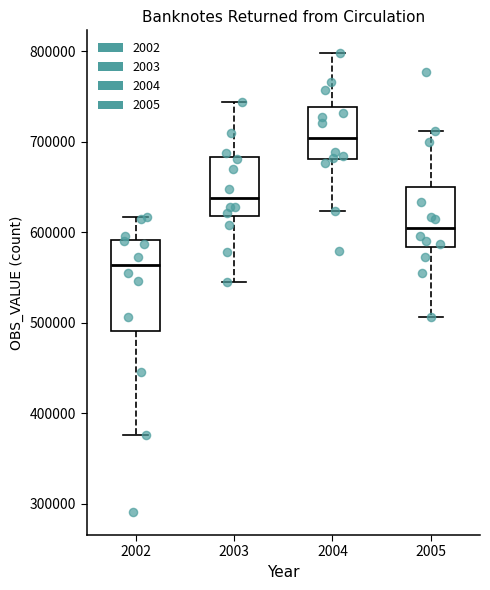

Where does the upper whisker of the box at x = 2004 end on the y-axis? The values are not printed on the chart, so give them approximately, as read against the axis.

800000